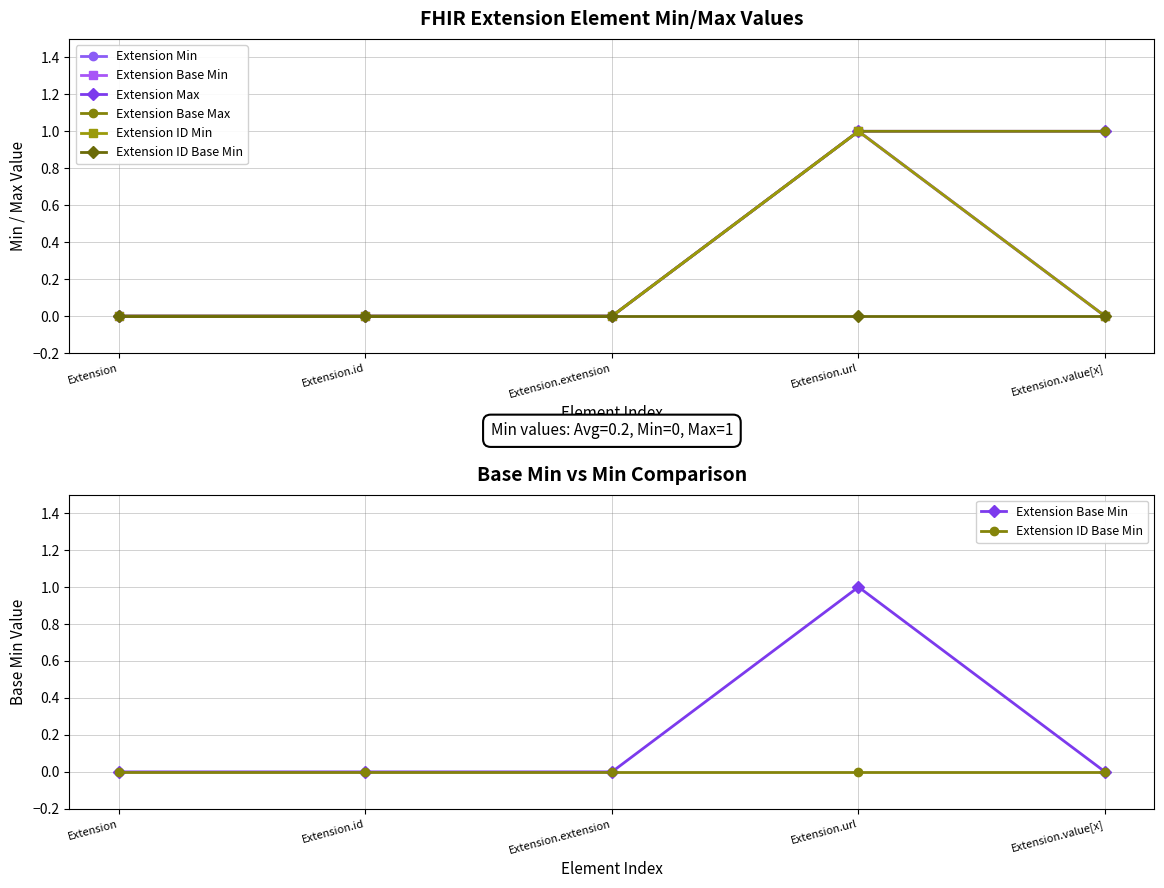

Is this an area chart (filled region under the line)?

No